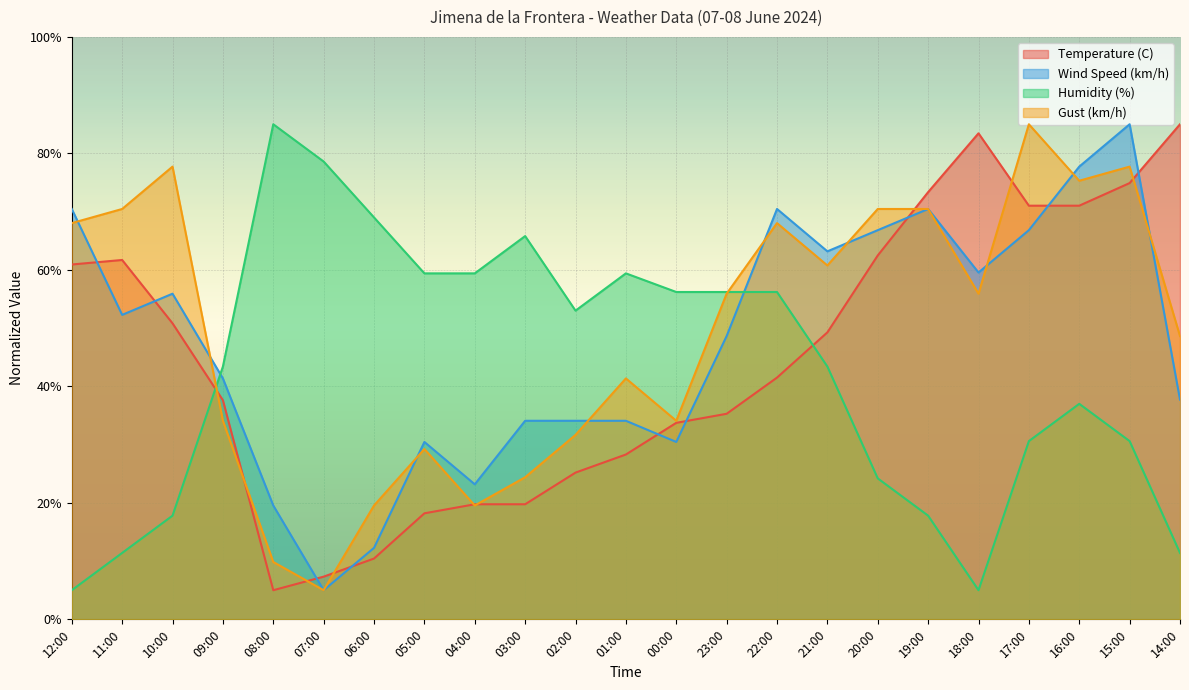

True or false: Temperature (C) has more than 0 points higher than both neighbors.

True